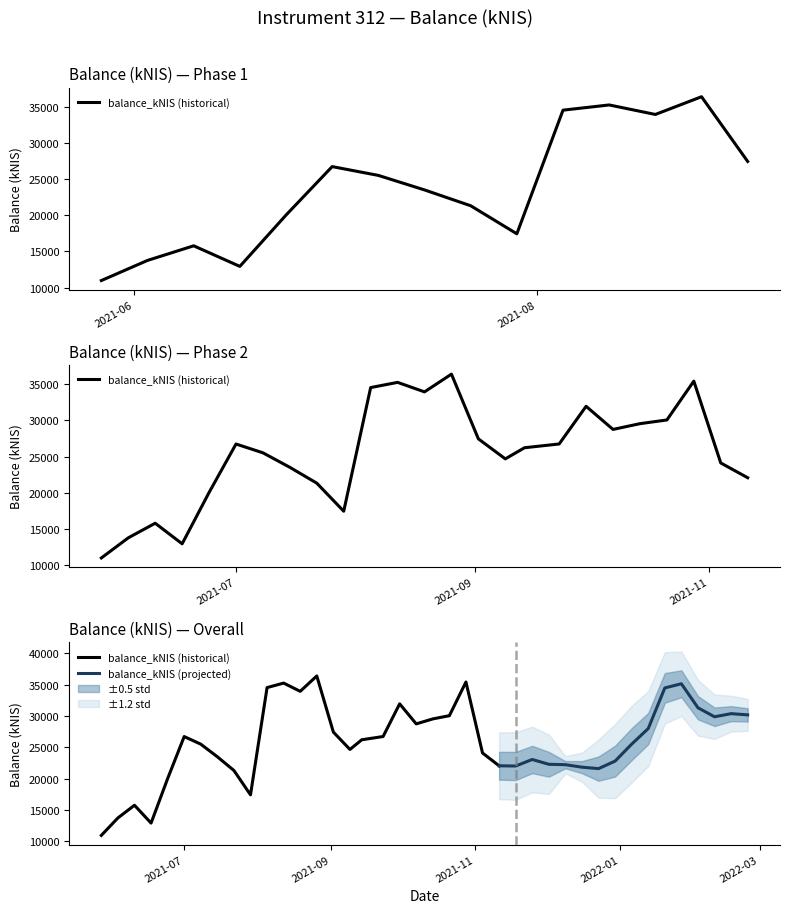

Reading left to right, list all the values displayed in this chart.

10967.4	13752.9	15776.0	12926.1	20028.3	26739.0	25520.8	23511.3	21320.7	17437.0	34551.7	35272.5	33956.0	36410.9	27452.0	24682.0	26224.5	26744.8	31958.9	28759.8	29555.3	30069.7	35444.2	24117.6	22071.7	22037.5	23078.7	22312.5	22247.8	21851.1	21619.5	22819.8	25529.2	28018.1	34499.8	35163.8	31331.8	29893.3	30394.0	30197.4